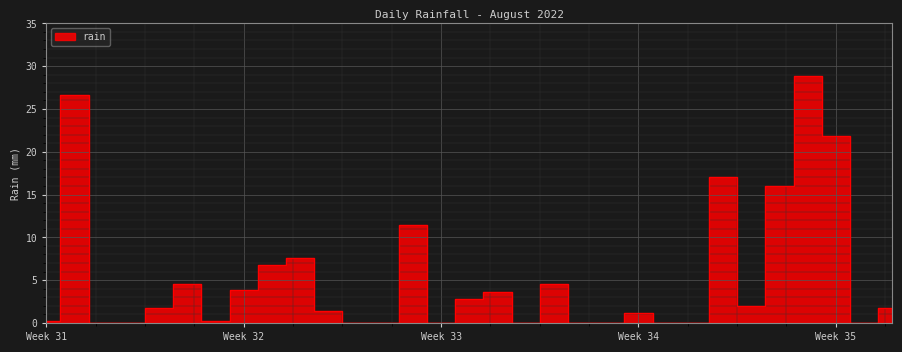

The chart shows a value of 4.6 at 2022-08-06. True or false?

True